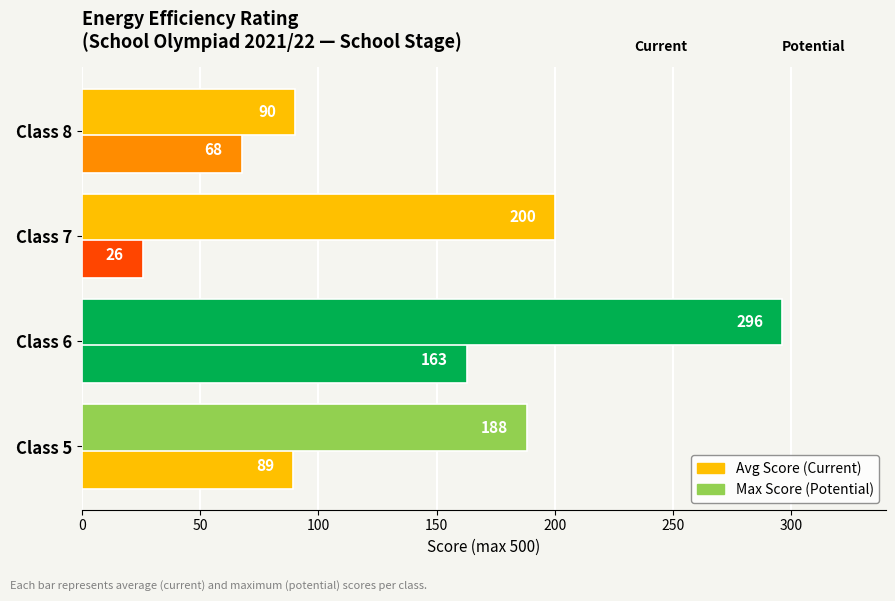

Count the number of data series in this chart.

2